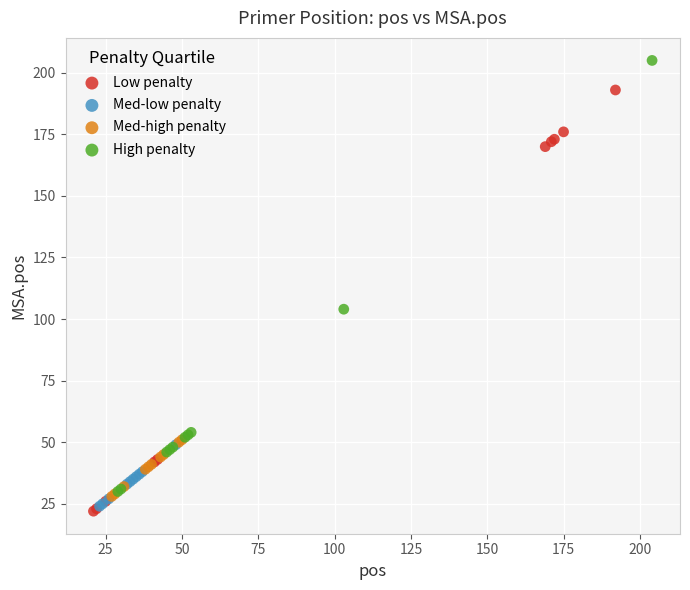

Which series contains the highest Y value?

High penalty